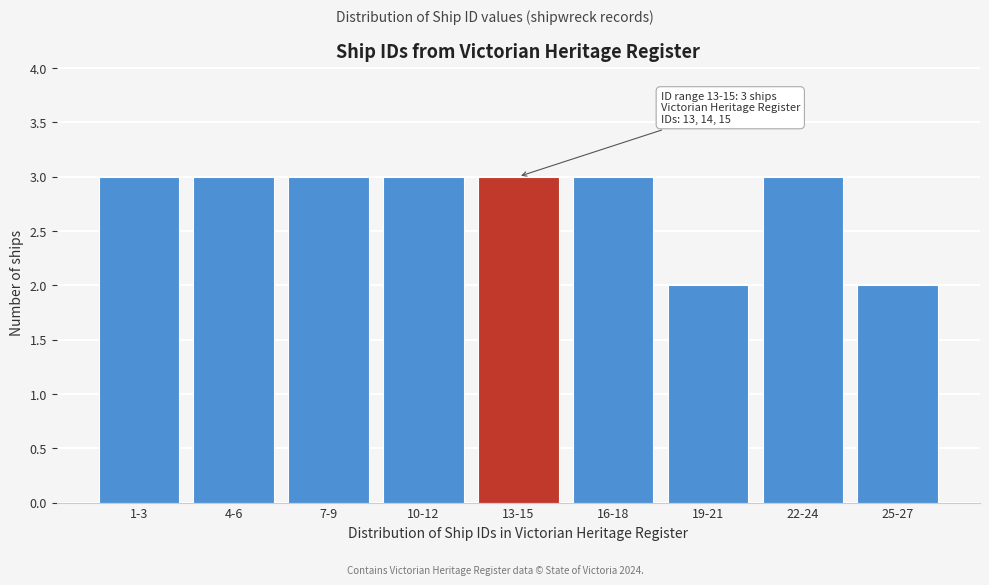

Reading right to left, list all the values displayed in this chart.

25-27=2	22-24=3	19-21=2	16-18=3	13-15=3	10-12=3	7-9=3	4-6=3	1-3=3